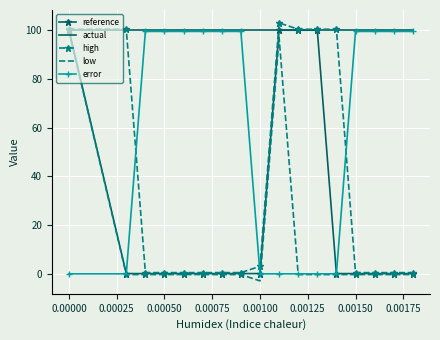

What is the sum of all high values?

613.1